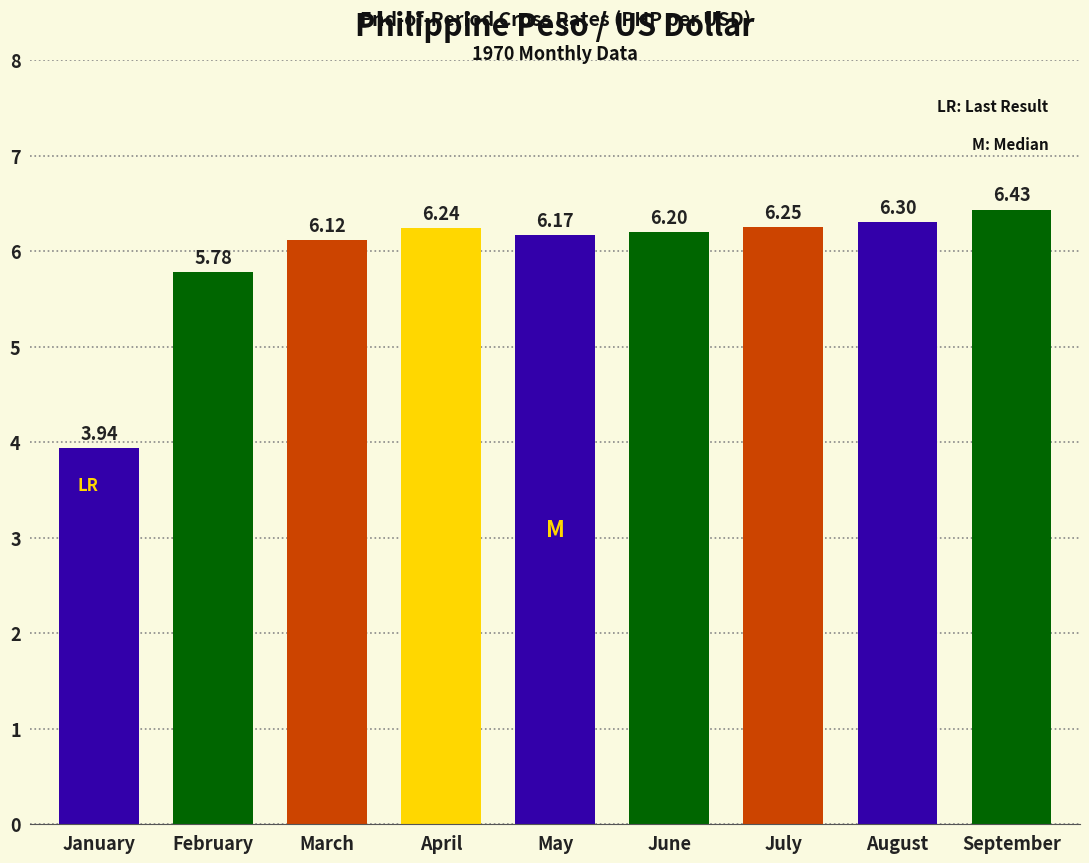

List the labels in order of value, smallest first.

January, February, March, May, June, April, July, August, September